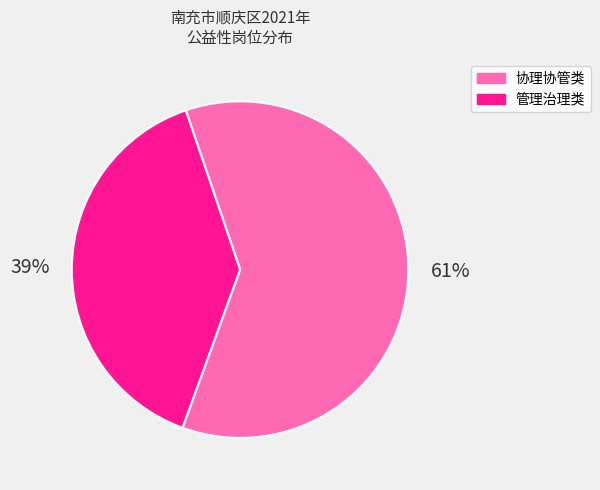

How many slices are in this pie chart?

2